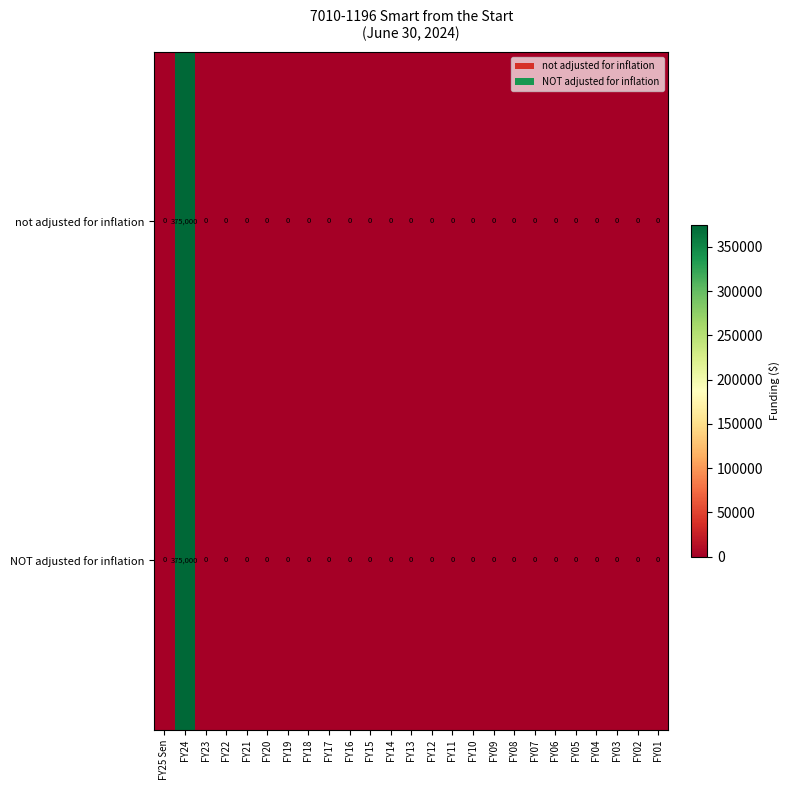

The not adjusted for inflation series shows 0 at FY17. True or false?

True